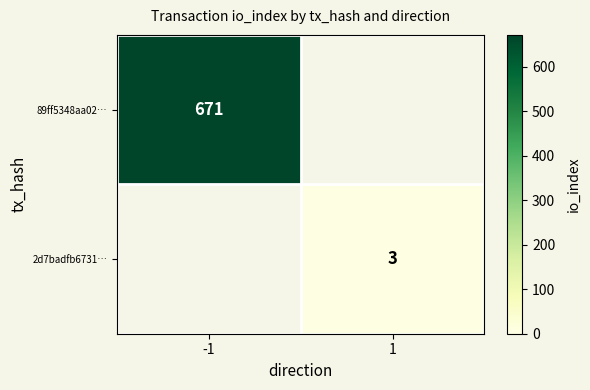

True or false: 89ff5348aa02… has a value of 671 at -1.

True